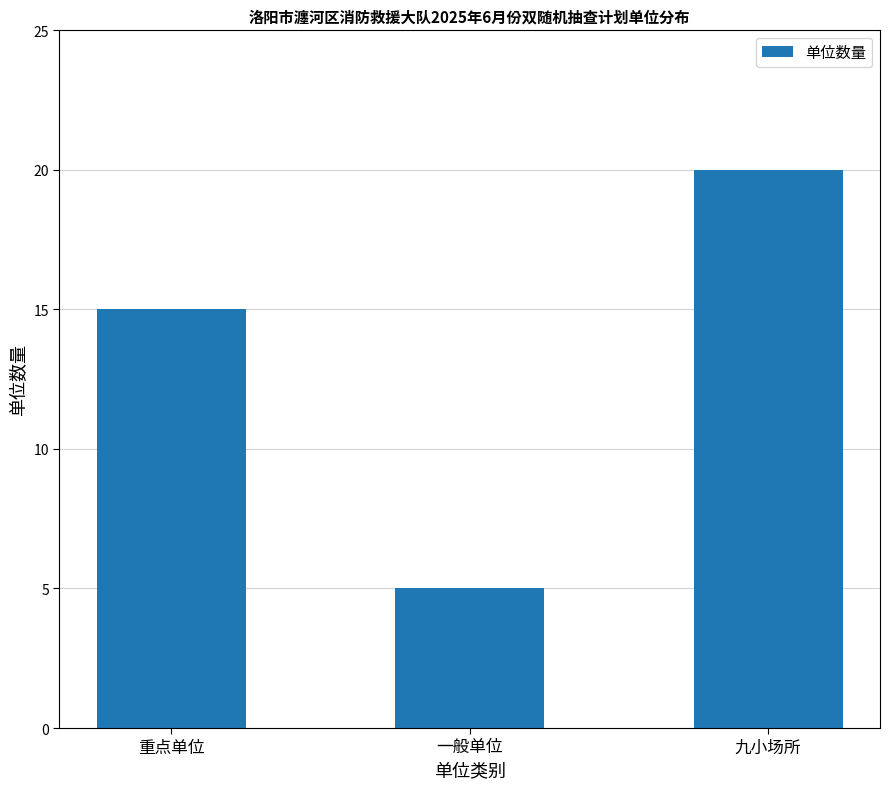

List the labels in order of value, smallest first.

一般单位, 重点单位, 九小场所